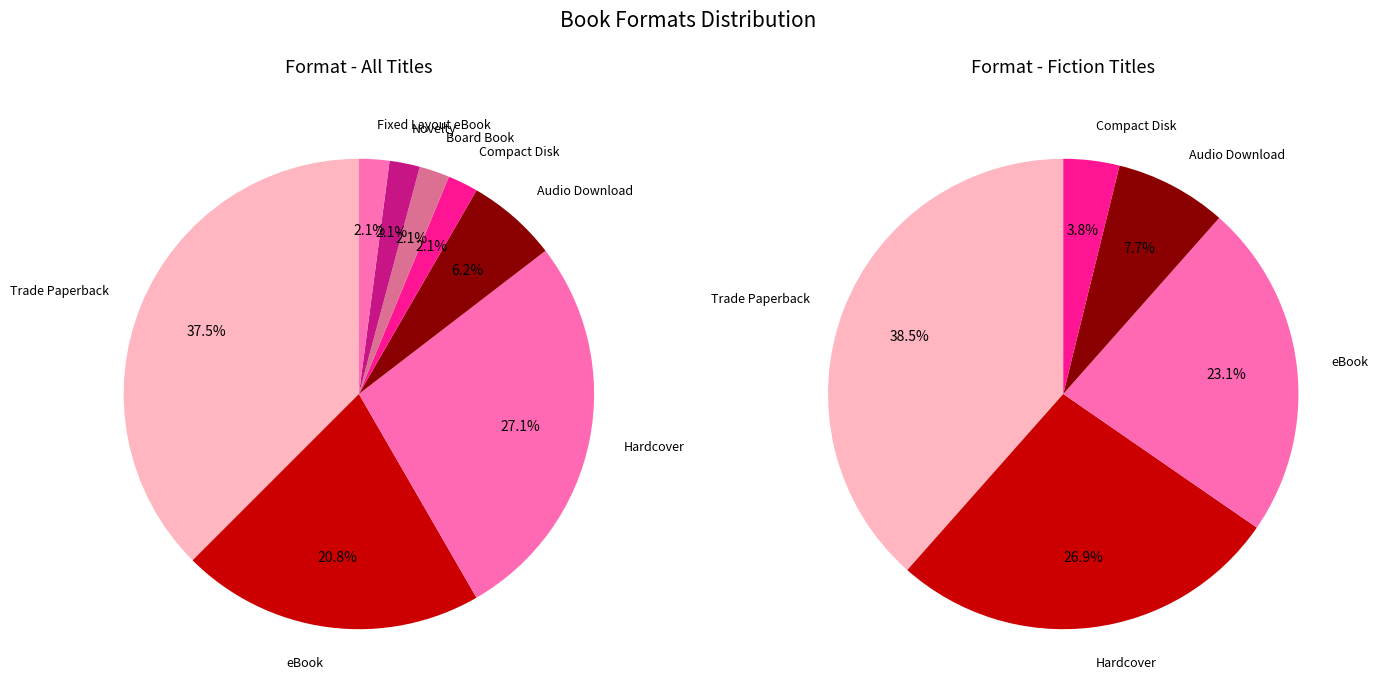

To the nearest percent, what is the difference between the Board Book and eBook slice percentages?

19%